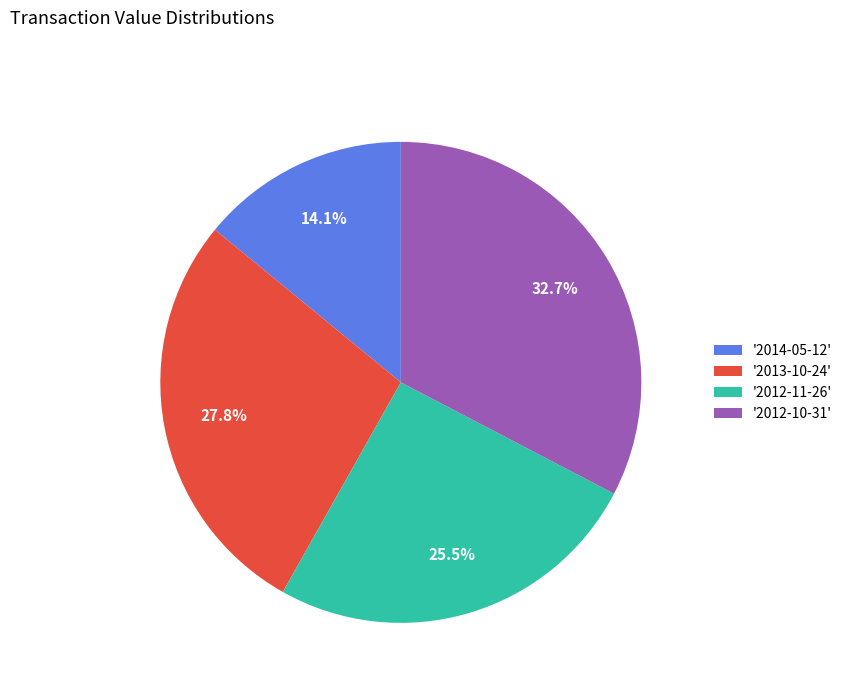

Does '2013-10-24' account for over 50% of the chart?

No